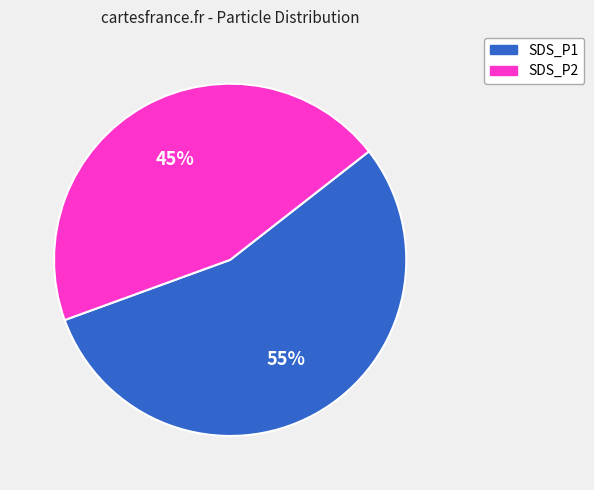

Which category accounts for the majority?

SDS_P1